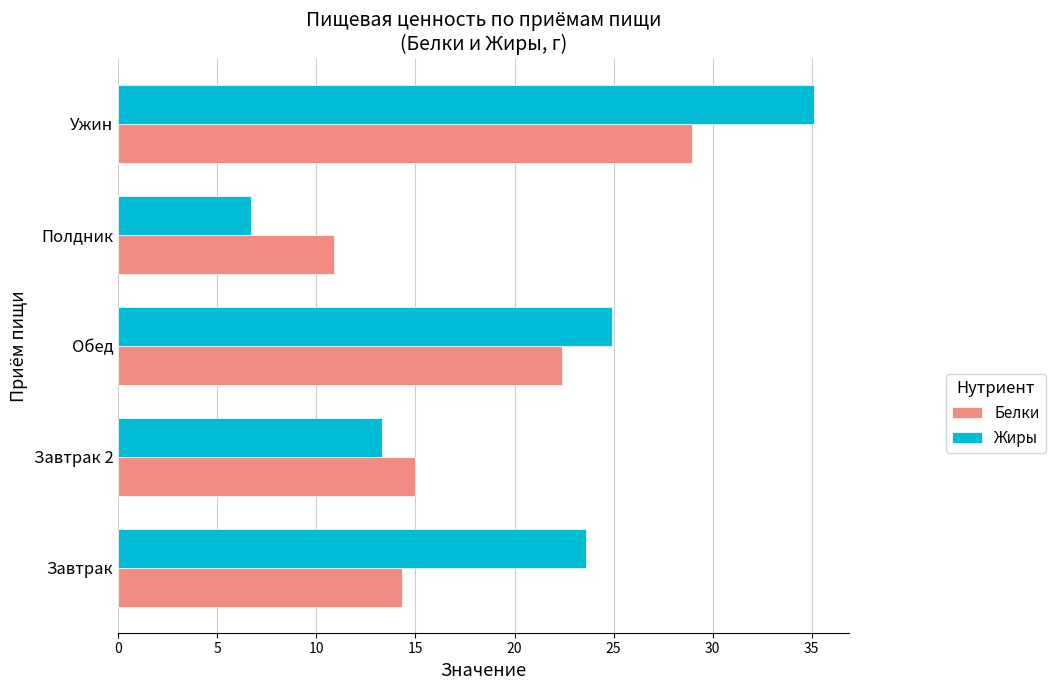

Is it true that Белки equals 10.9 at Полдник?

True